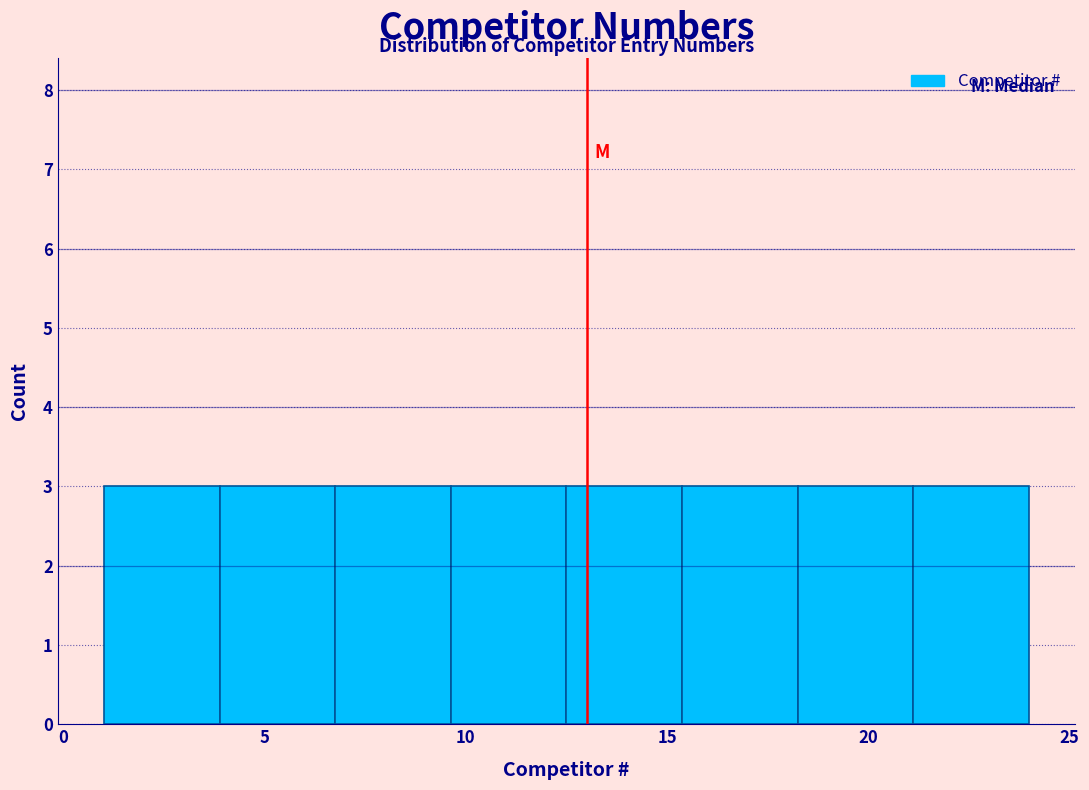

How tall is the bar that spans 18.5 to 21.0 on the x-axis? Neither the bar edges nor the heights are printed on the chart, so give them approximately, as read against the axes.

3